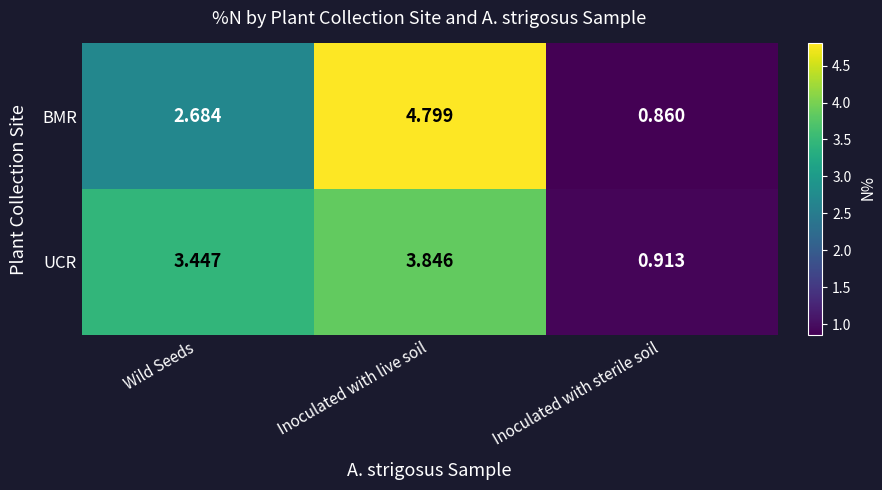

Which series has the largest range (max minus min)?

BMR